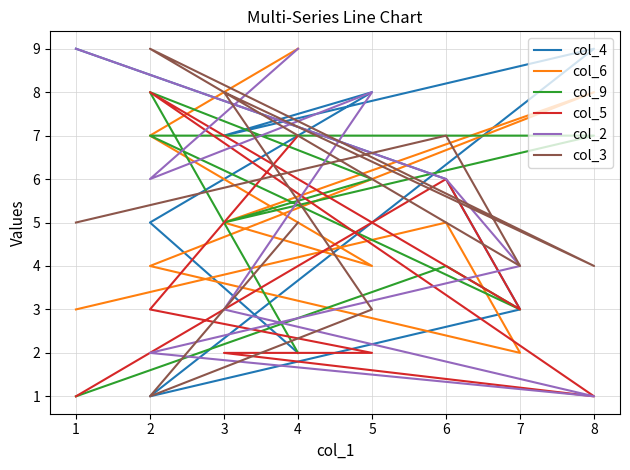

At how many categories does at least one series exceed 1?

9